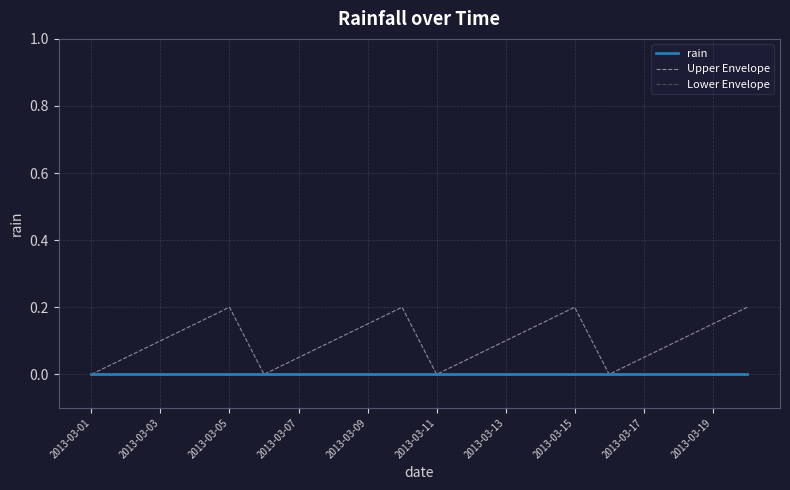

True or false: rain and Upper Envelope cross at least once.

False